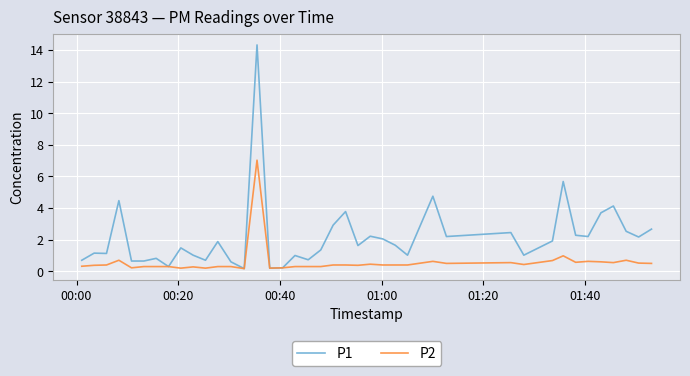

Which series has the largest range (max minus min)?

P1